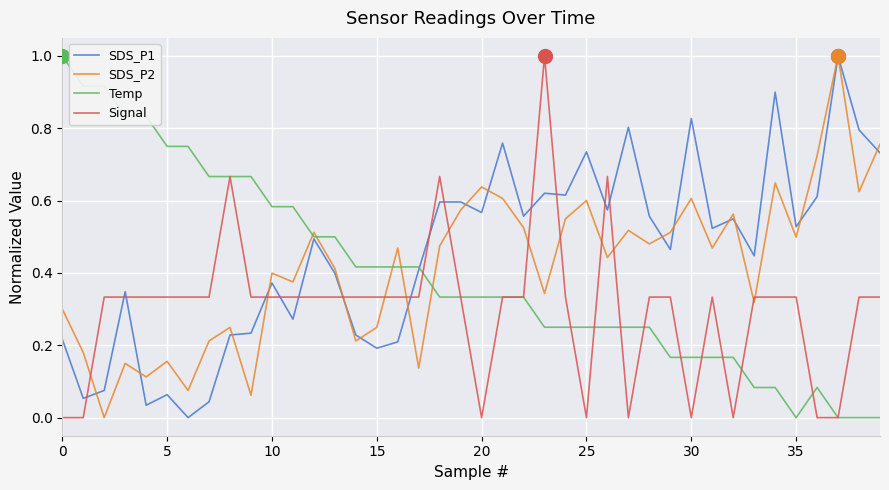

What is the difference between the maximum and minimum values in the SDS_P1 series?

1.0